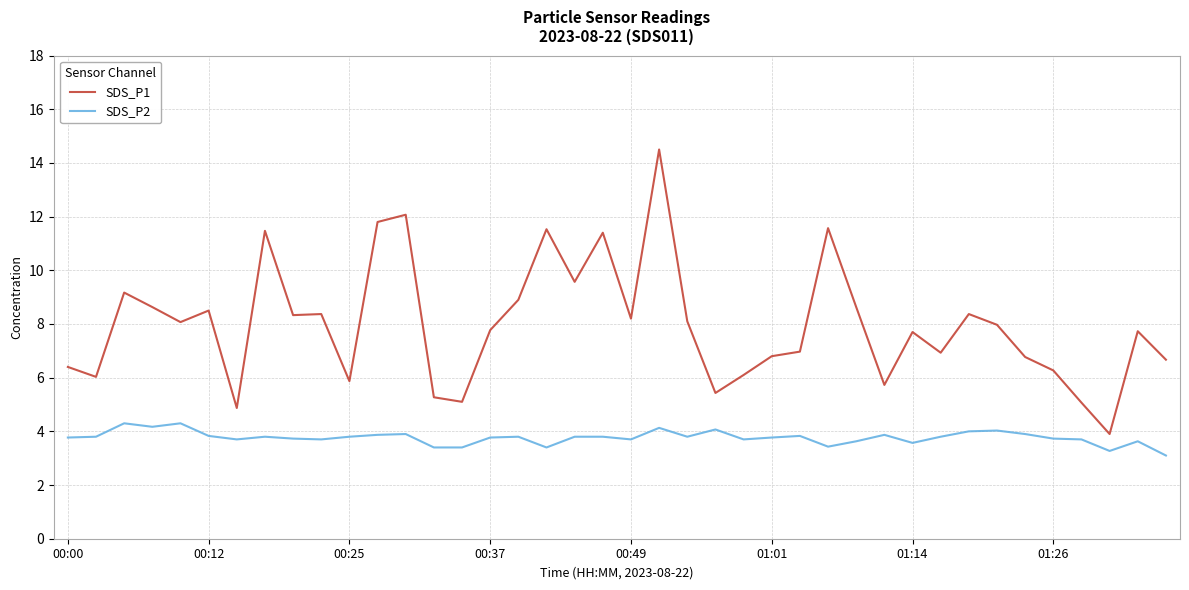

Which series has the widest spread of values?

SDS_P1